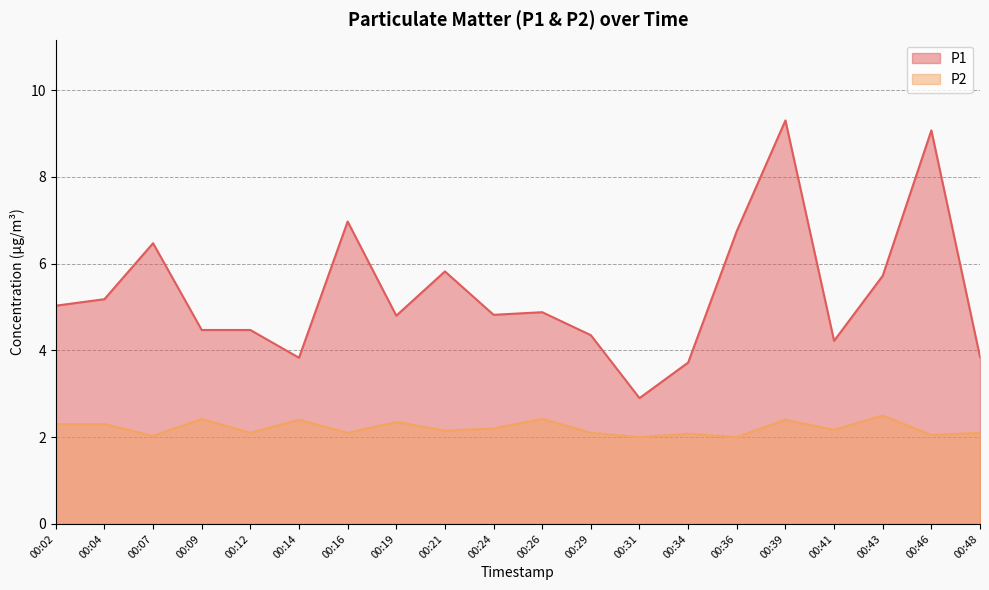

Is it true that P2 equals 2.4 at 00:09?

True